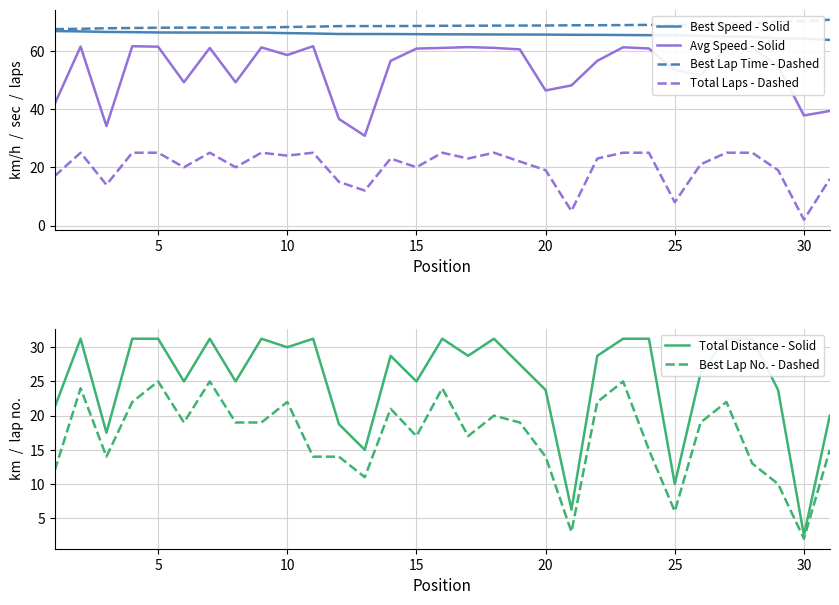

What is the difference between the second highest and second lowest values in the Total Distance - Solid series?

25.0